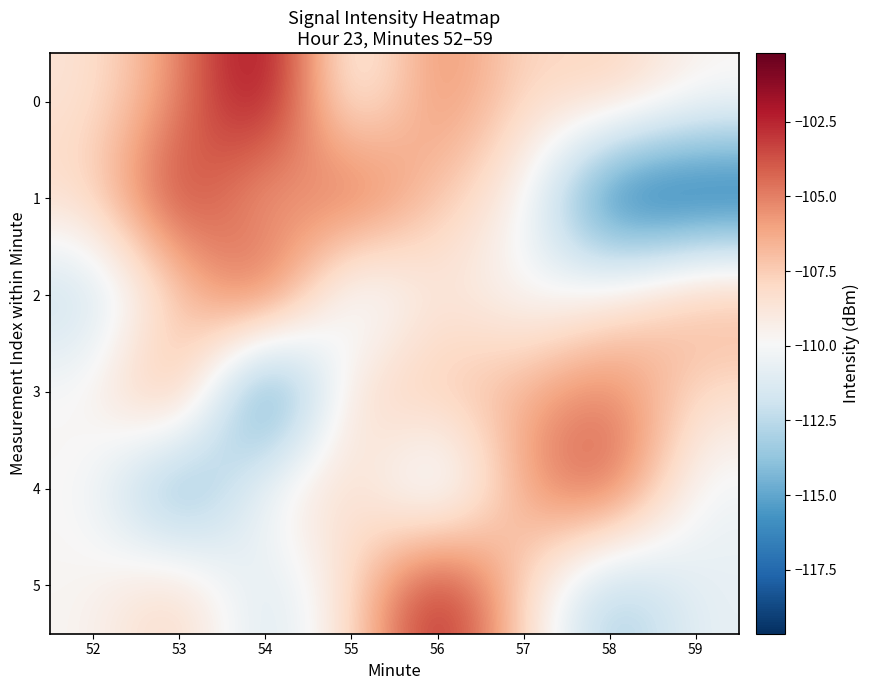

Which has a higher value, 57 or 54?

54